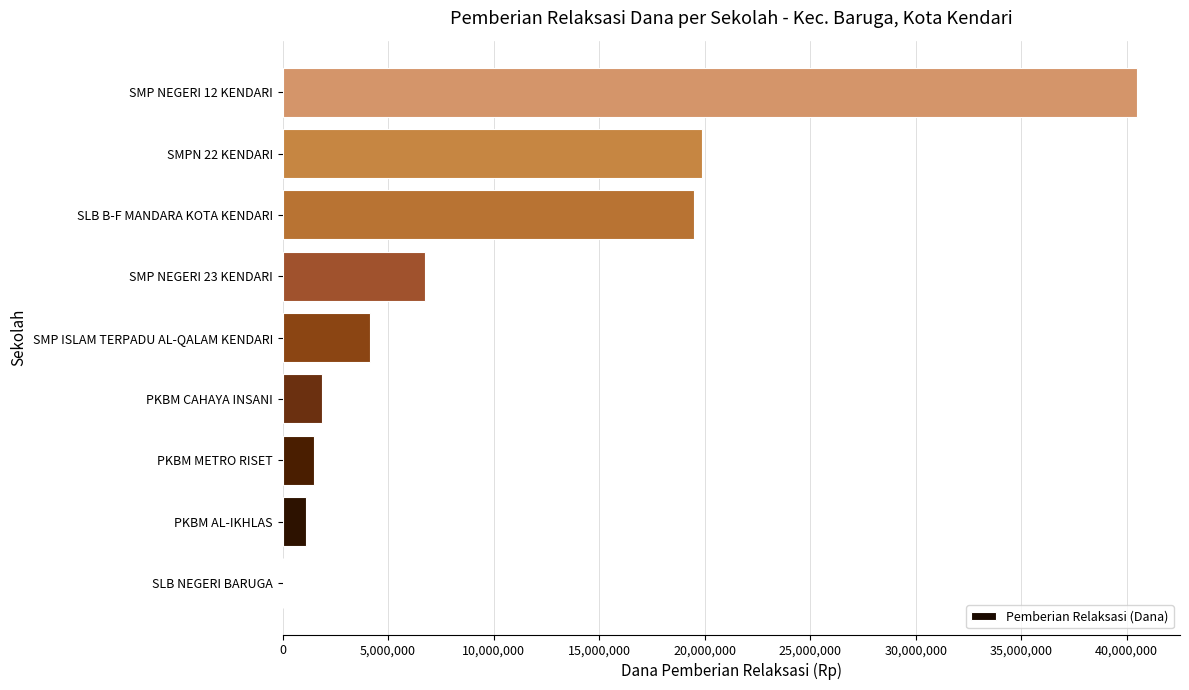

What is the sum of all values?

95250000